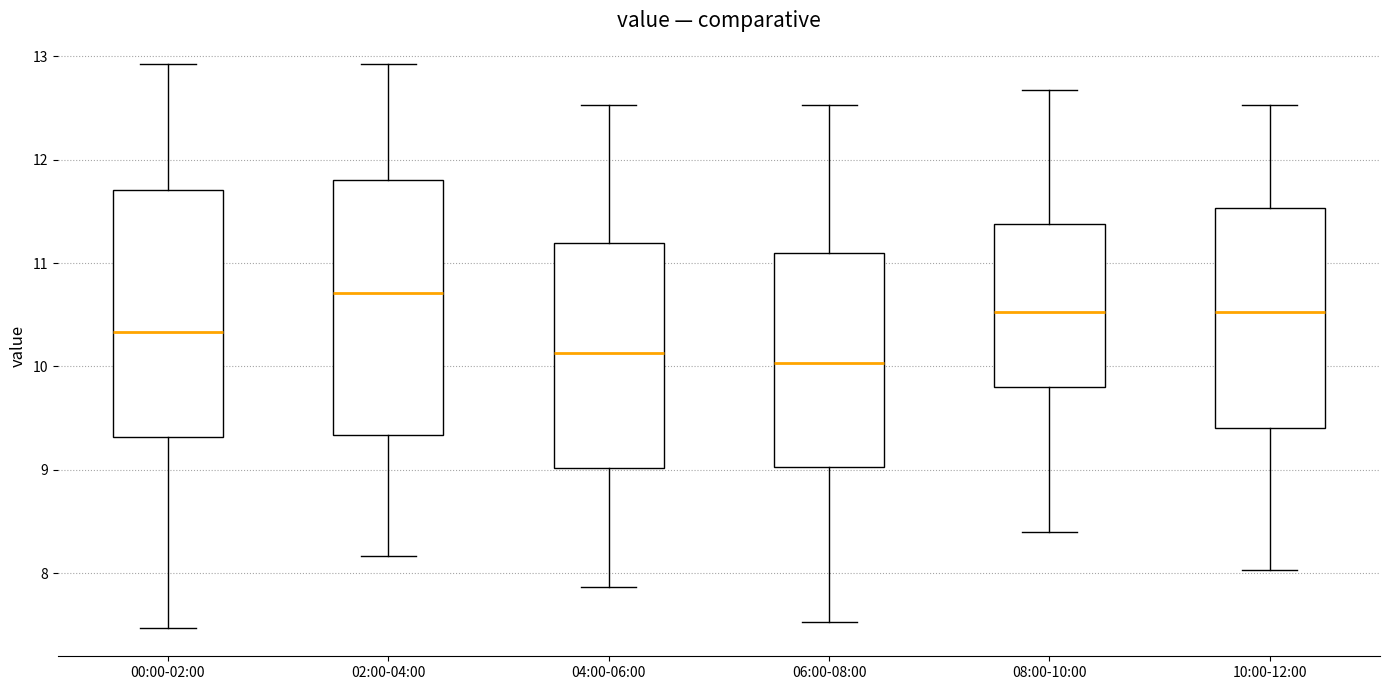

Reading left to right, transcribe this box plot: for each box, give where its median line is, the range the box spans, and where its two whiskers end, as read against the y-axis. The values are not printed on the chart, so give them approximately, as read against the axis.

00:00-02:00: median 10.3, box 9.3 to 11.7, whiskers 7.5 to 12.9
02:00-04:00: median 10.7, box 9.3 to 11.8, whiskers 8.2 to 12.9
04:00-06:00: median 10.1, box 9.0 to 11.2, whiskers 7.9 to 12.5
06:00-08:00: median 10.0, box 9.0 to 11.1, whiskers 7.5 to 12.5
08:00-10:00: median 10.5, box 9.8 to 11.4, whiskers 8.4 to 12.7
10:00-12:00: median 10.5, box 9.4 to 11.5, whiskers 8.0 to 12.5